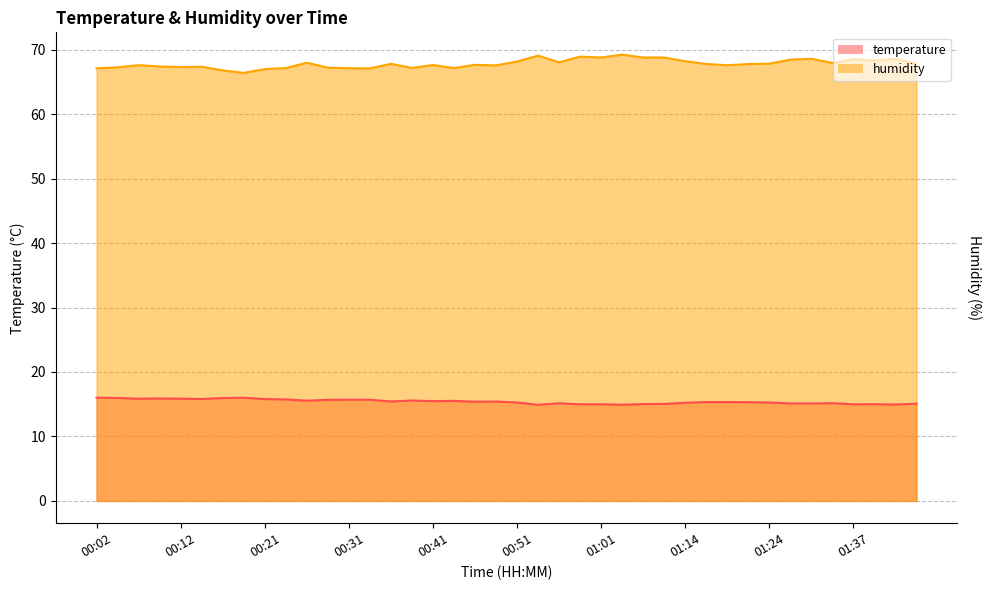

What is the maximum value shown in the chart?

69.2